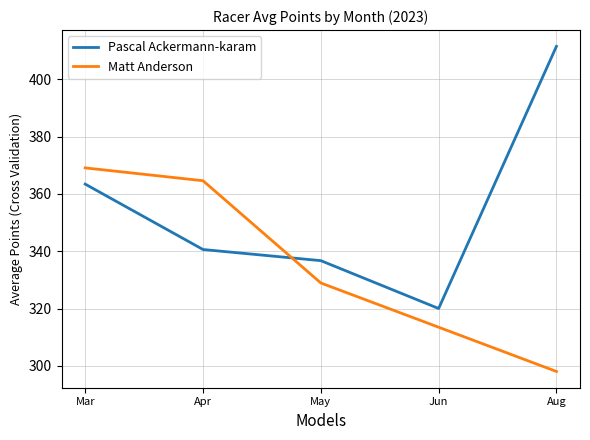

The Pascal Ackermann-karam series shows 320.0 at Jun. True or false?

True